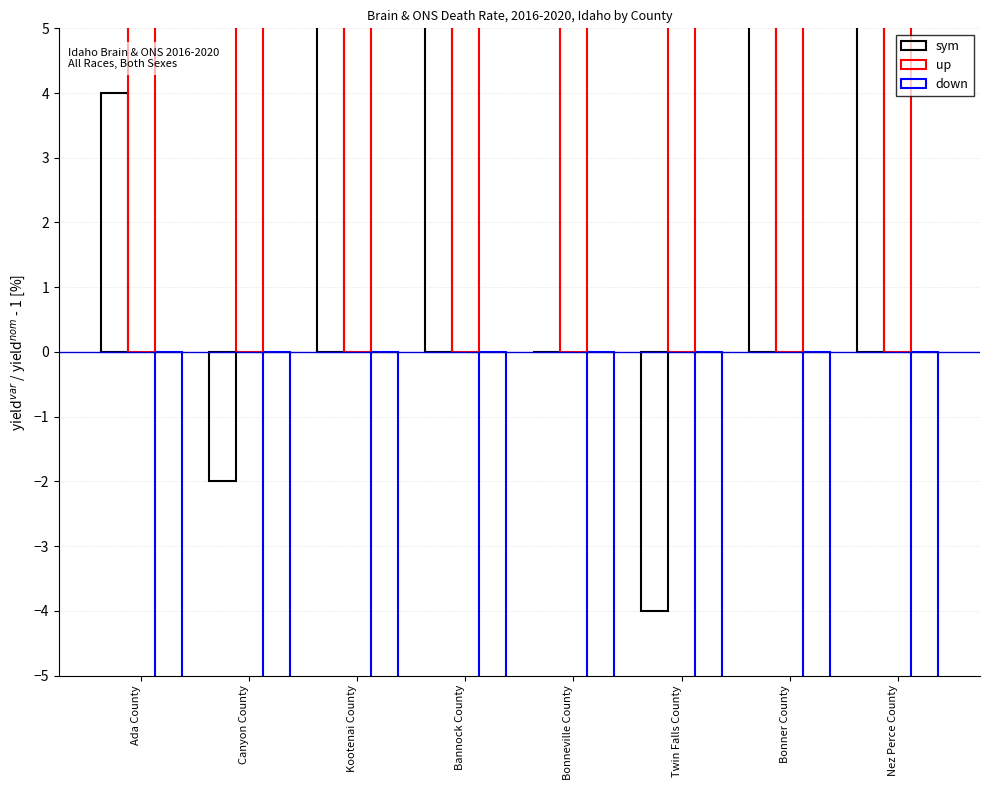

What position from the right is Twin Falls County?

3